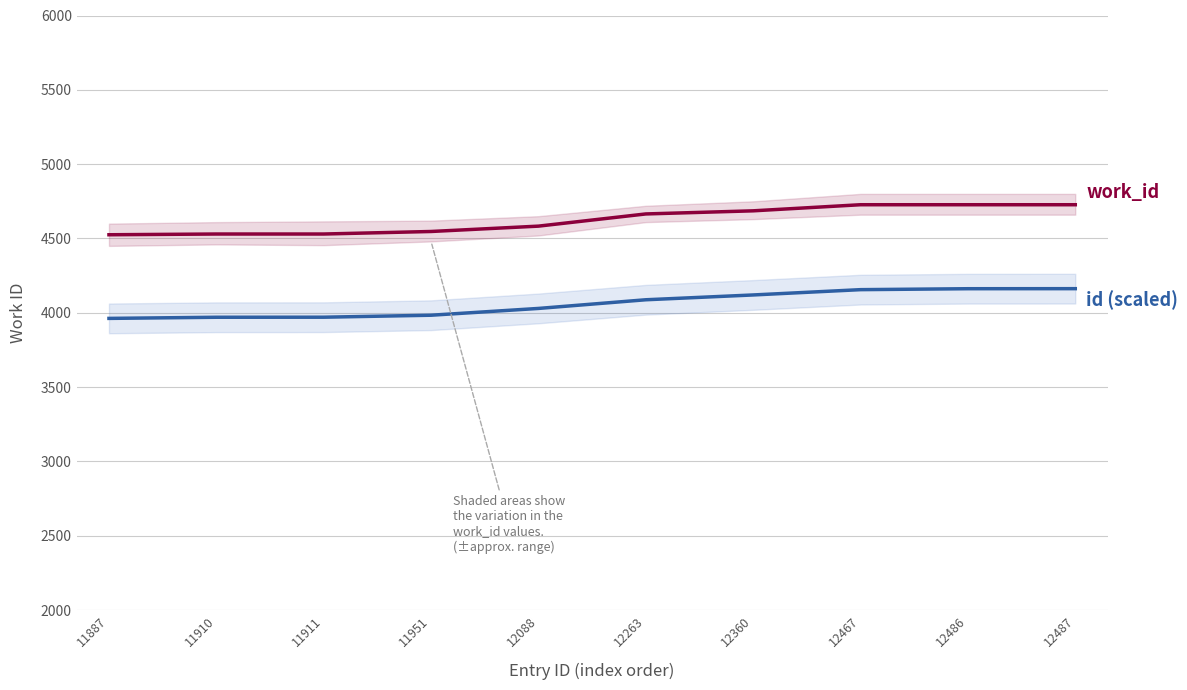

What is the difference between the second highest and second lowest values in the work_id series?

197.0